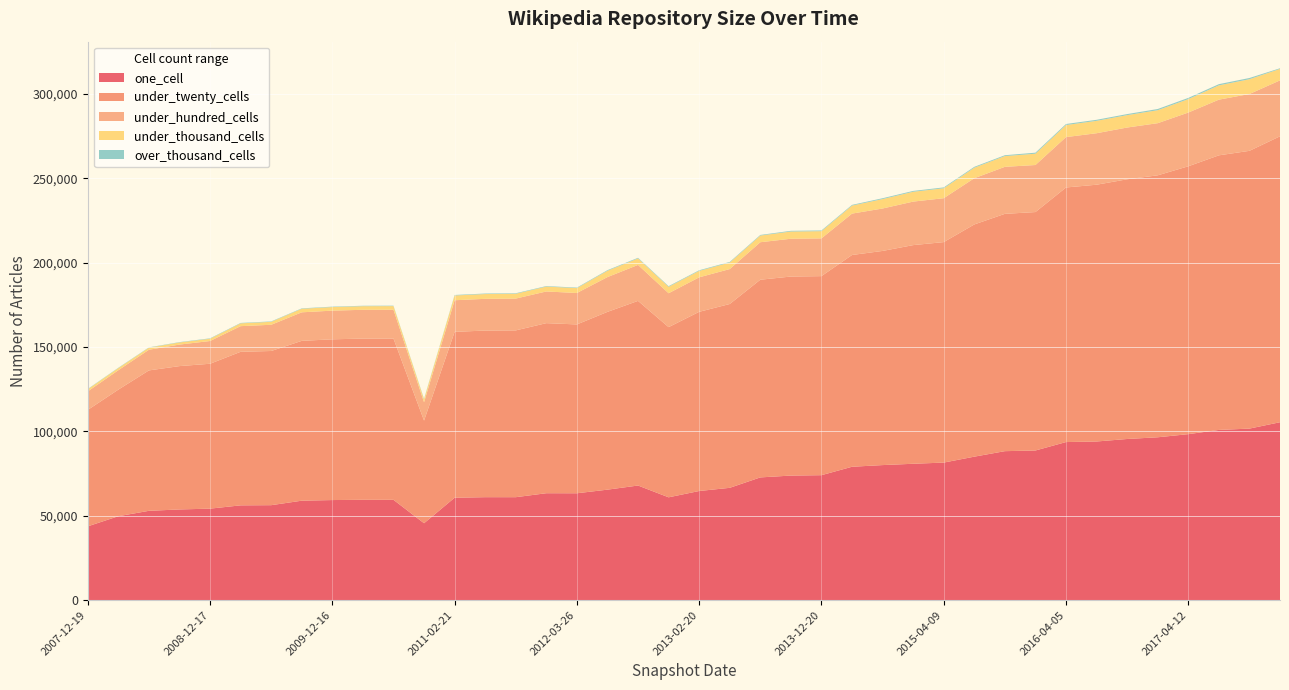

Reading left to right, extract all data points from this chart.

one_cell: 43751	49762	52957	53766	54244	56193	56298	58961	59331	59490	59477	45596	60714	61040	61035	63383	63356	65498	67943	60956	64697	66581	72756	73844	74076	79066	80059	80837	81544	85051	88311	88705	93703	94042	95524	96538	98388	100894	101680	105460
under_twenty_cells: 69001	75028	83213	84959	85875	91008	91382	94730	95270	95542	95576	60841	98312	98747	98852	100798	100062	105363	109437	100855	106198	108945	117163	117959	117974	125510	126924	129588	130671	137626	140648	141315	150884	152181	153915	155250	158758	162738	164618	169463
under_hundred_cells: 10978	11490	12242	12753	13473	15194	15533	16905	16993	17060	17085	10866	18720	18806	18850	18771	18631	20616	21303	20086	20437	20706	22217	22396	22364	24522	25140	25787	26015	27396	27858	27873	29857	30507	30673	30902	31843	32992	33685	33133
under_thousand_cells: 1269	1282	1222	1260	1355	1669	1750	2109	2114	2140	2145	1725	2825	2830	2855	2895	2891	3744	3861	3831	3825	3863	3947	4275	4274	4753	5583	5826	5888	6235	6371	6699	7138	7346	7343	7678	7961	8463	8754	6806
over_thousand_cells: 188	193	191	200	234	240	242	242	249	249	249	305	305	305	305	305	305	364	364	364	364	365	366	422	422	422	502	502	502	504	507	615	616	616	620	718	720	722	727	372